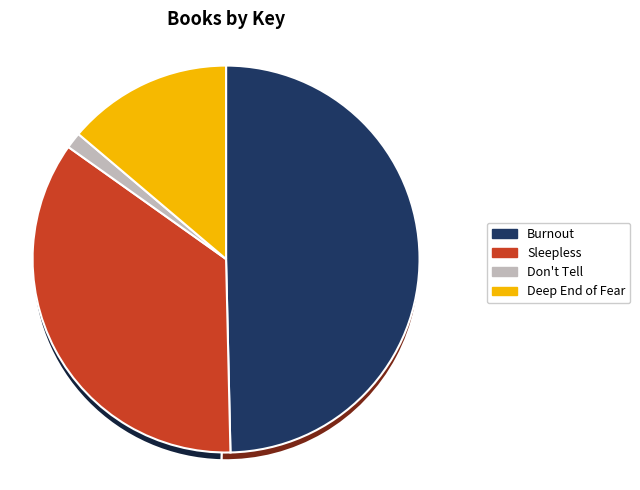

Rank the categories by value from highest to lowest.

Burnout, Sleepless, Deep End of Fear, Don't Tell